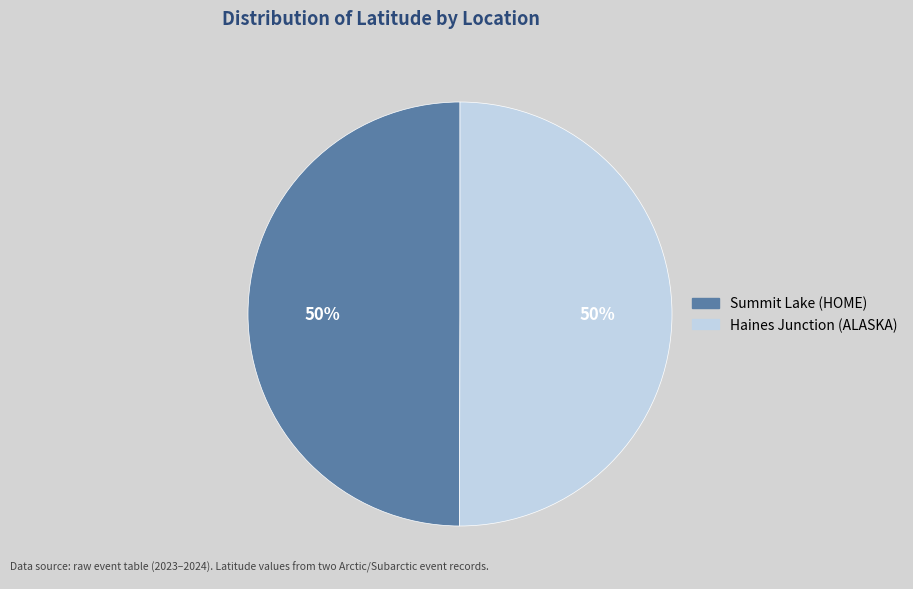

Is it true that Haines Junction (ALASKA) is 58% of the pie?

False